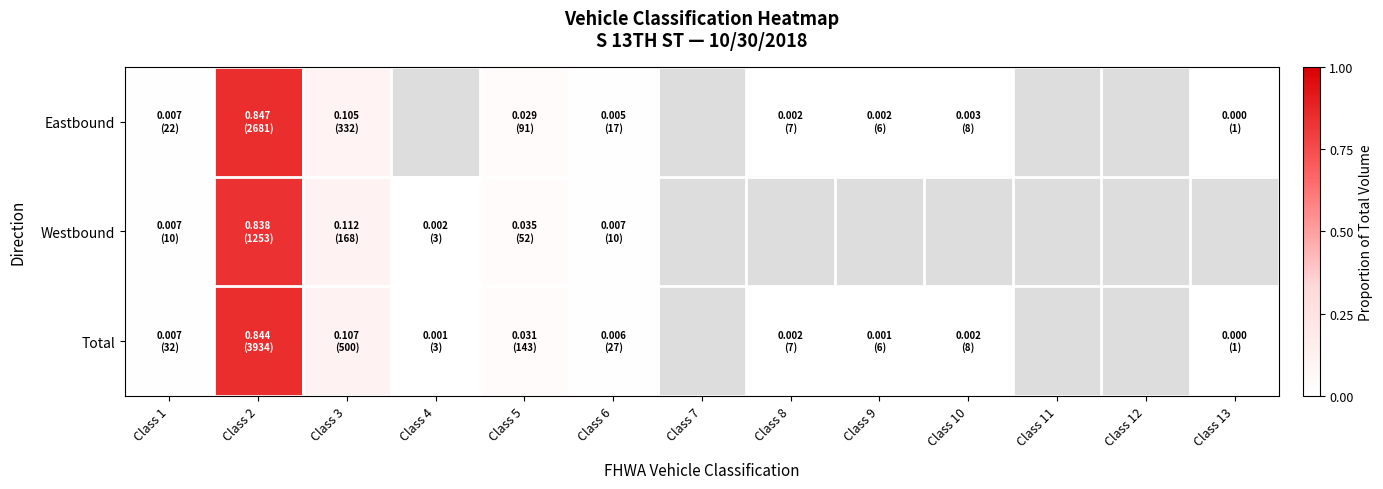

How many values in Eastbound are above zero?

9